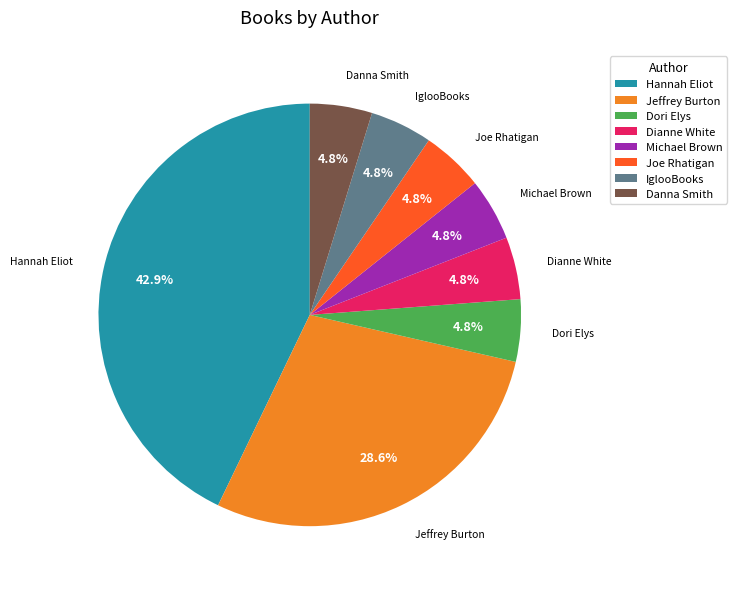

What is the ratio of the value at Dori Elys to the value at Danna Smith?

1.0